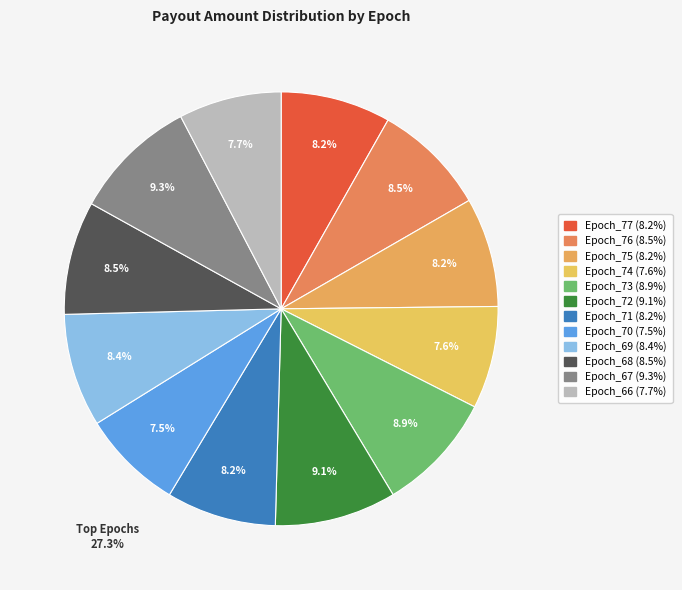

How many segments does this pie chart have?

12